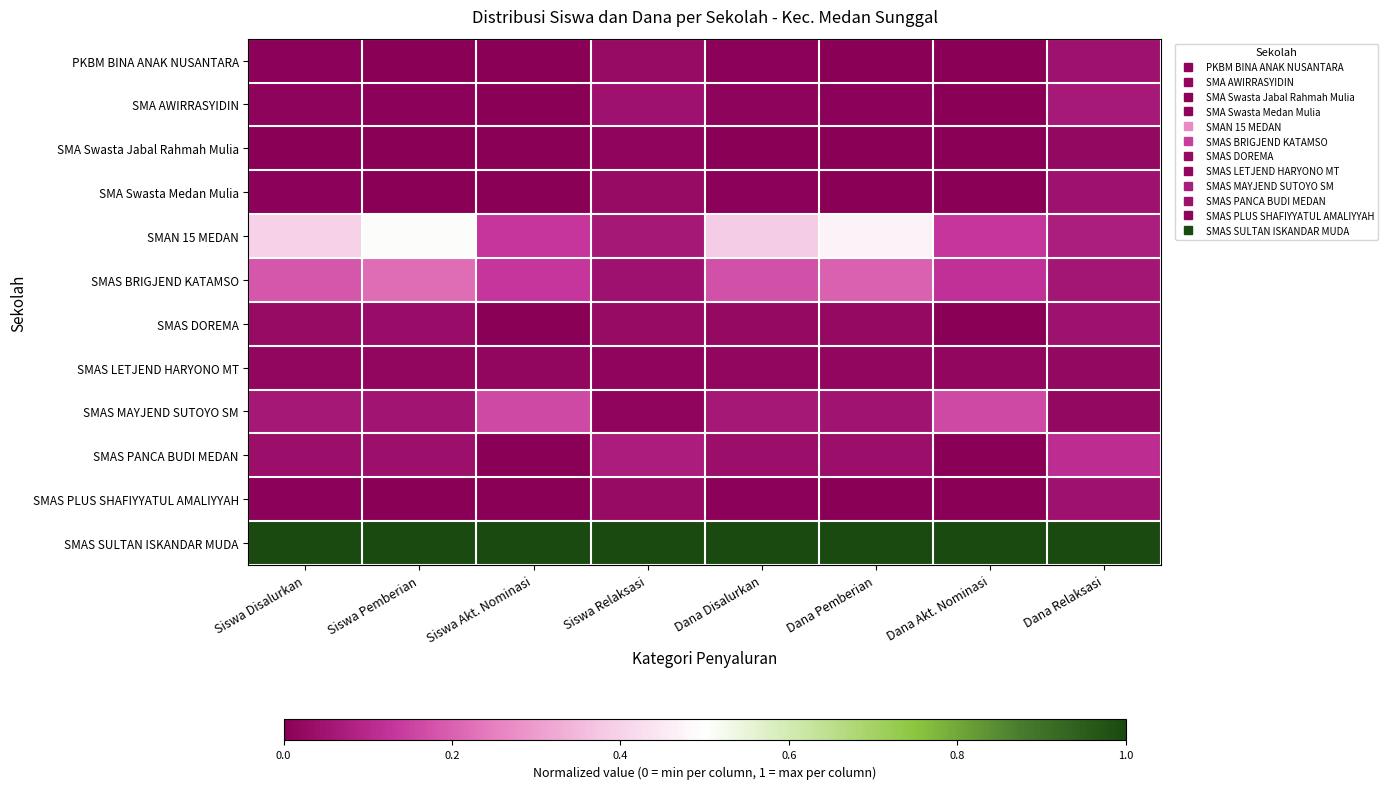

Reading right to left, transcribe all the data shown in this chart.

PKBM BINA ANAK NUSANTARA: Dana Relaksasi=0.0	Dana Akt. Nominasi=0.0	Dana Pemberian=0.0	Dana Disalurkan=0.0	Siswa Relaksasi=0.0	Siswa Akt. Nominasi=0.0	Siswa Pemberian=0.0	Siswa Disalurkan=0.0
SMA AWIRRASYIDIN: Dana Relaksasi=0.1	Dana Akt. Nominasi=0.0	Dana Pemberian=0.0	Dana Disalurkan=0.0	Siswa Relaksasi=0.0	Siswa Akt. Nominasi=0.0	Siswa Pemberian=0.0	Siswa Disalurkan=0.0
SMA Swasta Jabal Rahmah Mulia: Dana Relaksasi=0.0	Dana Akt. Nominasi=0.0	Dana Pemberian=0.0	Dana Disalurkan=0.0	Siswa Relaksasi=0.0	Siswa Akt. Nominasi=0.0	Siswa Pemberian=0.0	Siswa Disalurkan=0.0
SMA Swasta Medan Mulia: Dana Relaksasi=0.0	Dana Akt. Nominasi=0.0	Dana Pemberian=0.0	Dana Disalurkan=0.0	Siswa Relaksasi=0.0	Siswa Akt. Nominasi=0.0	Siswa Pemberian=0.0	Siswa Disalurkan=0.0
SMAN 15 MEDAN: Dana Relaksasi=0.1	Dana Akt. Nominasi=0.1	Dana Pemberian=0.5	Dana Disalurkan=0.4	Siswa Relaksasi=0.1	Siswa Akt. Nominasi=0.1	Siswa Pemberian=0.5	Siswa Disalurkan=0.4
SMAS BRIGJEND KATAMSO: Dana Relaksasi=0.1	Dana Akt. Nominasi=0.1	Dana Pemberian=0.2	Dana Disalurkan=0.2	Siswa Relaksasi=0.0	Siswa Akt. Nominasi=0.1	Siswa Pemberian=0.2	Siswa Disalurkan=0.2
SMAS DOREMA: Dana Relaksasi=0.0	Dana Akt. Nominasi=0.0	Dana Pemberian=0.0	Dana Disalurkan=0.0	Siswa Relaksasi=0.0	Siswa Akt. Nominasi=0.0	Siswa Pemberian=0.0	Siswa Disalurkan=0.0
SMAS LETJEND HARYONO MT: Dana Relaksasi=0.0	Dana Akt. Nominasi=0.0	Dana Pemberian=0.0	Dana Disalurkan=0.0	Siswa Relaksasi=0.0	Siswa Akt. Nominasi=0.0	Siswa Pemberian=0.0	Siswa Disalurkan=0.0
SMAS MAYJEND SUTOYO SM: Dana Relaksasi=0.0	Dana Akt. Nominasi=0.2	Dana Pemberian=0.0	Dana Disalurkan=0.1	Siswa Relaksasi=0.0	Siswa Akt. Nominasi=0.2	Siswa Pemberian=0.1	Siswa Disalurkan=0.1
SMAS PANCA BUDI MEDAN: Dana Relaksasi=0.1	Dana Akt. Nominasi=0.0	Dana Pemberian=0.0	Dana Disalurkan=0.0	Siswa Relaksasi=0.1	Siswa Akt. Nominasi=0.0	Siswa Pemberian=0.0	Siswa Disalurkan=0.0
SMAS PLUS SHAFIYYATUL AMALIYYAH: Dana Relaksasi=0.0	Dana Akt. Nominasi=0.0	Dana Pemberian=0.0	Dana Disalurkan=0.0	Siswa Relaksasi=0.0	Siswa Akt. Nominasi=0.0	Siswa Pemberian=0.0	Siswa Disalurkan=0.0
SMAS SULTAN ISKANDAR MUDA: Dana Relaksasi=1.0	Dana Akt. Nominasi=1.0	Dana Pemberian=1.0	Dana Disalurkan=1.0	Siswa Relaksasi=1.0	Siswa Akt. Nominasi=1.0	Siswa Pemberian=1.0	Siswa Disalurkan=1.0